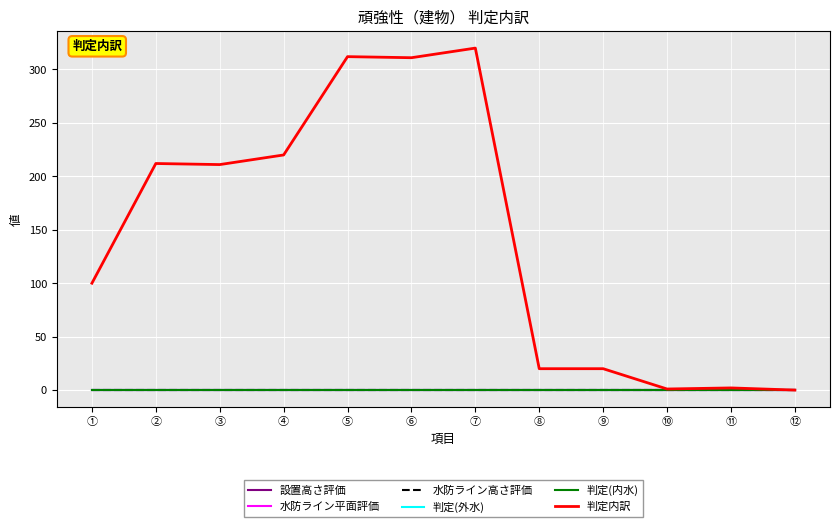

Which series has the largest total across all categories?

判定内訳